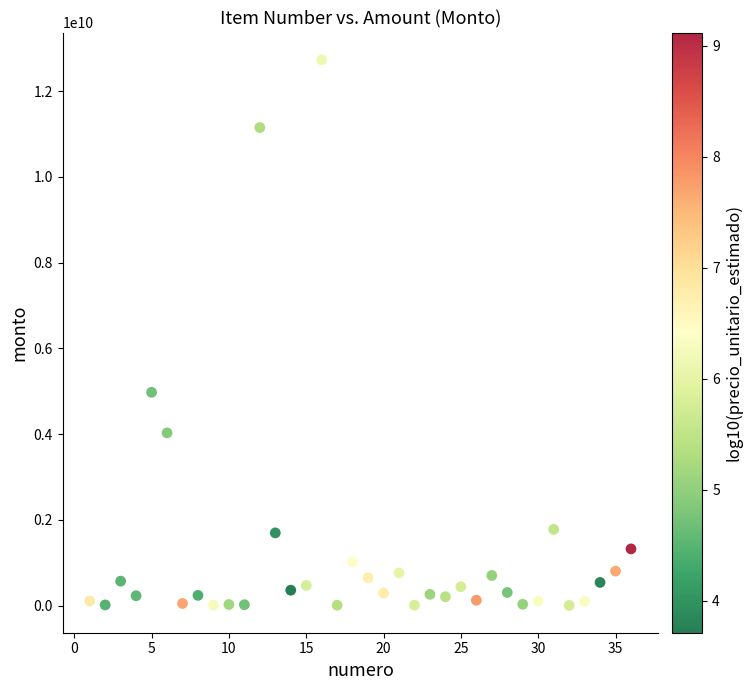

What Y value in the scatter plot is closest to 6367511529?

4975208162.9